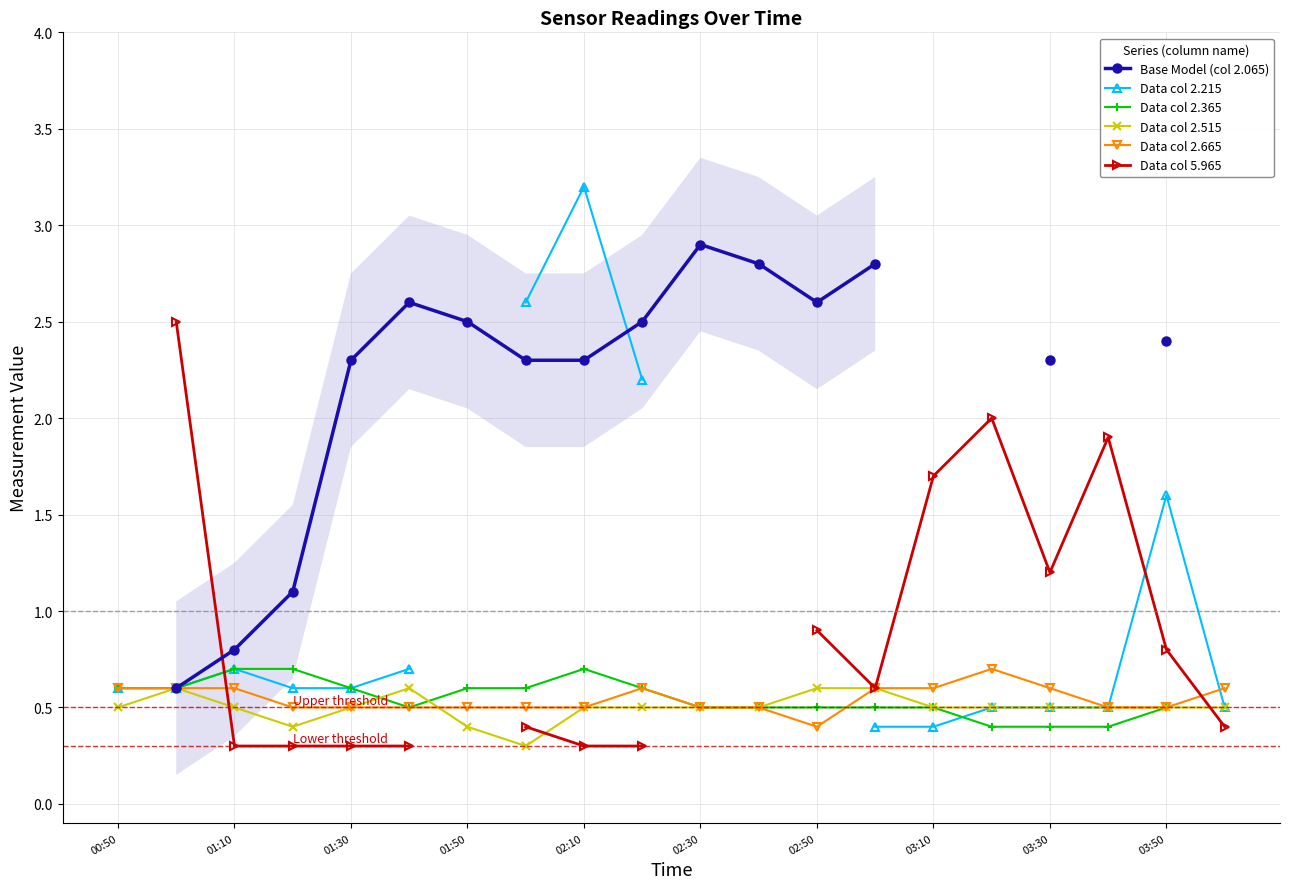

Does the chart display data point markers on the line(s)?

Yes